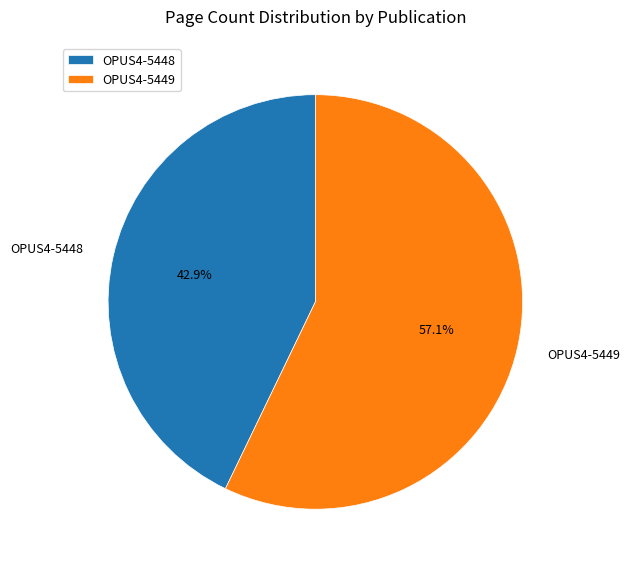

Approximately how many times larger is the value at OPUS4-5449 compared to OPUS4-5448?

1.3